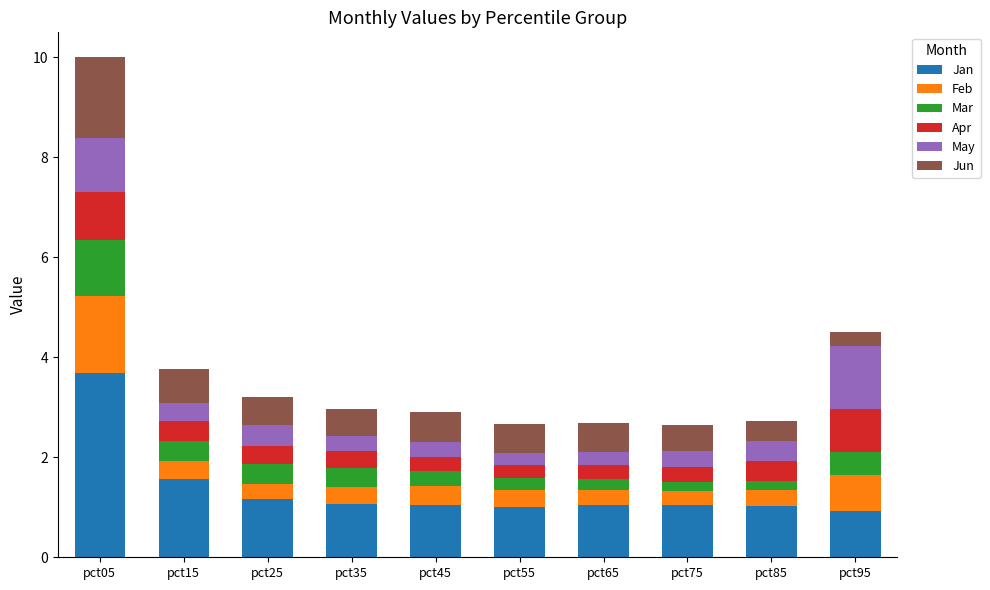

Does the chart contain any negative values?

No